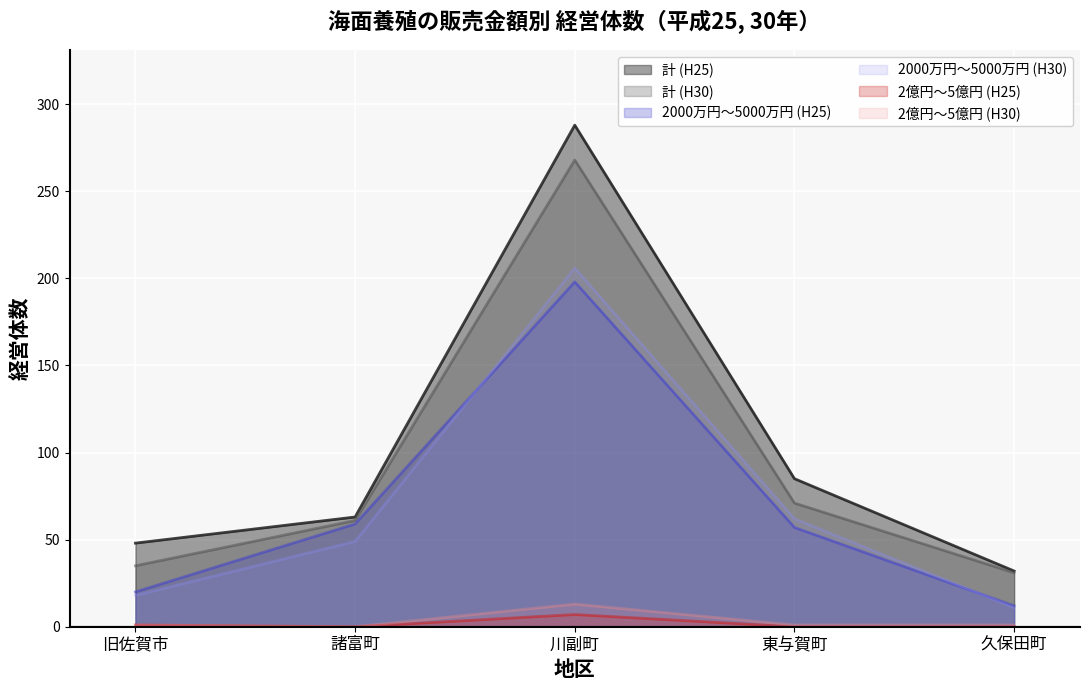

Between 諸富町 and 東与賀町, which series saw the biggest shift?

計 (H25)